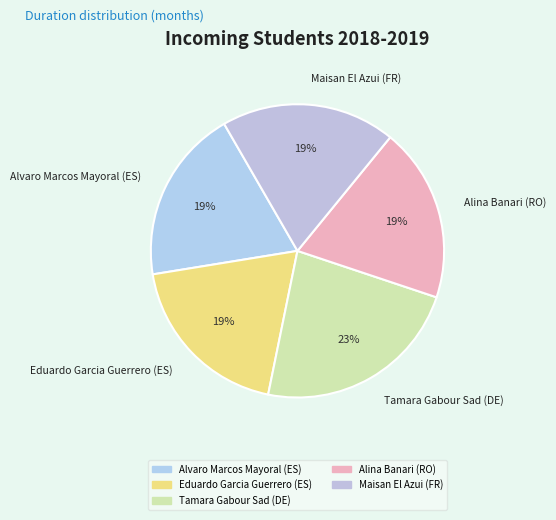

Which has a higher value, Alina Banari (RO) or Tamara Gabour Sad (DE)?

Tamara Gabour Sad (DE)